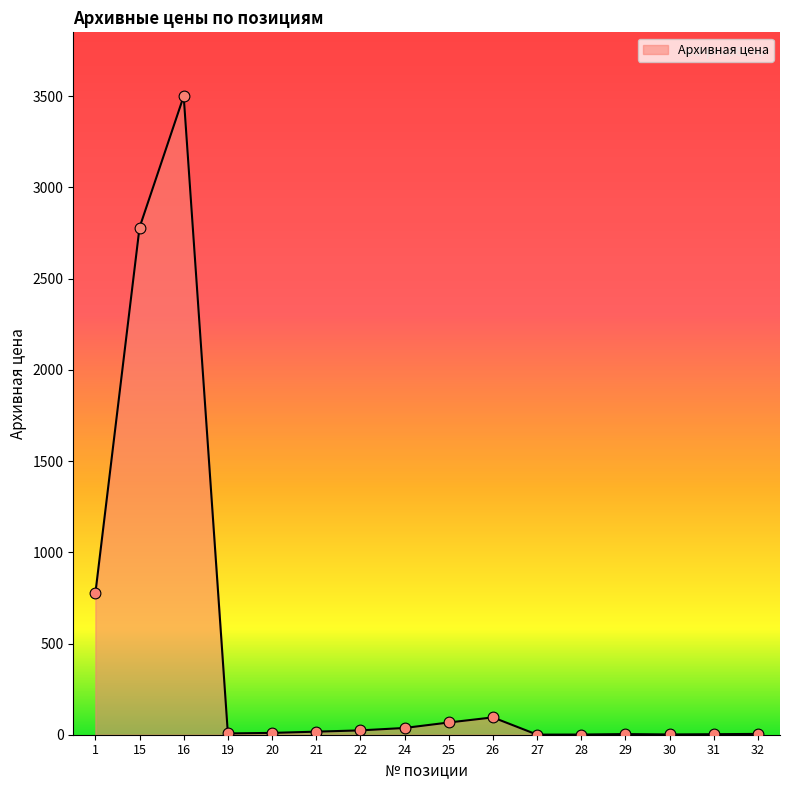

What is the change in value from 25 to 31?

-64.2